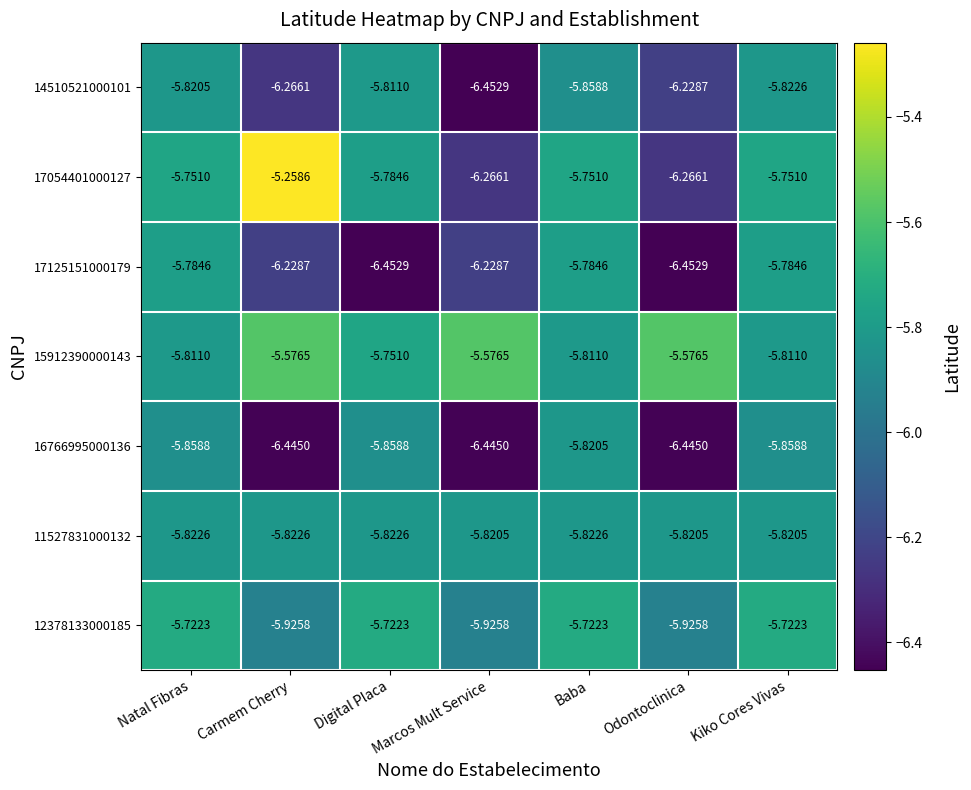

Which series has the largest total across all categories?

15912390000143